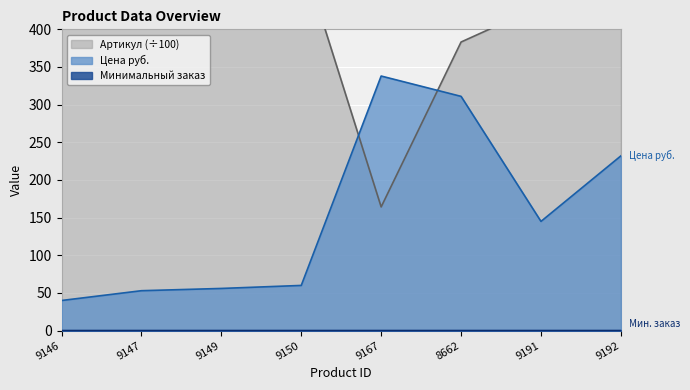

True or false: Цена руб. has more than 0 interior local peaks.

True